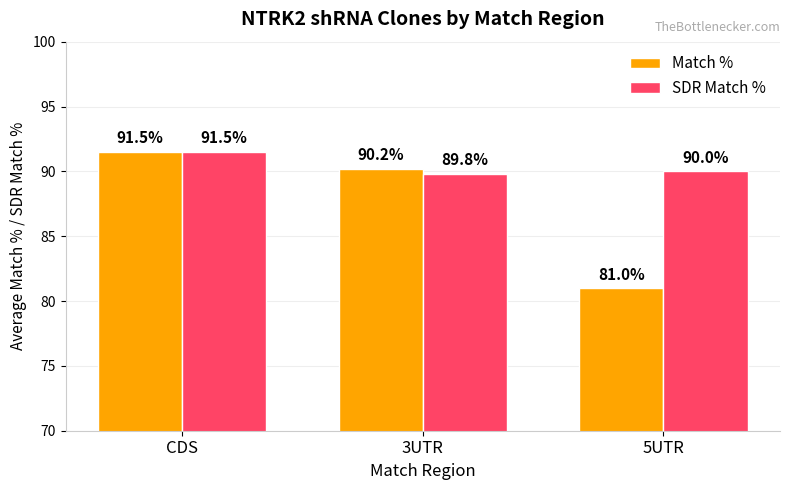

How many bars are there in each group?

2